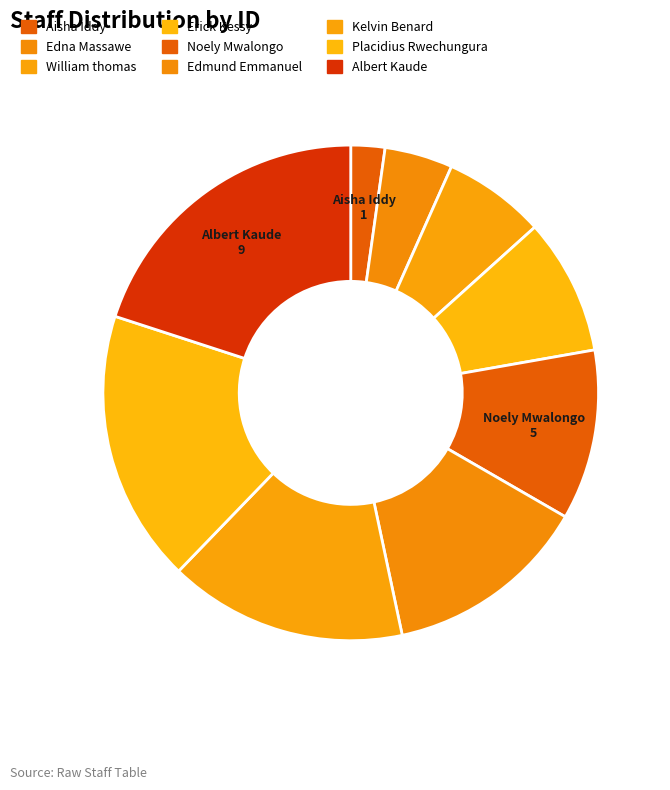

Is it true that Edmund Emmanuel is 13% of the pie?

True